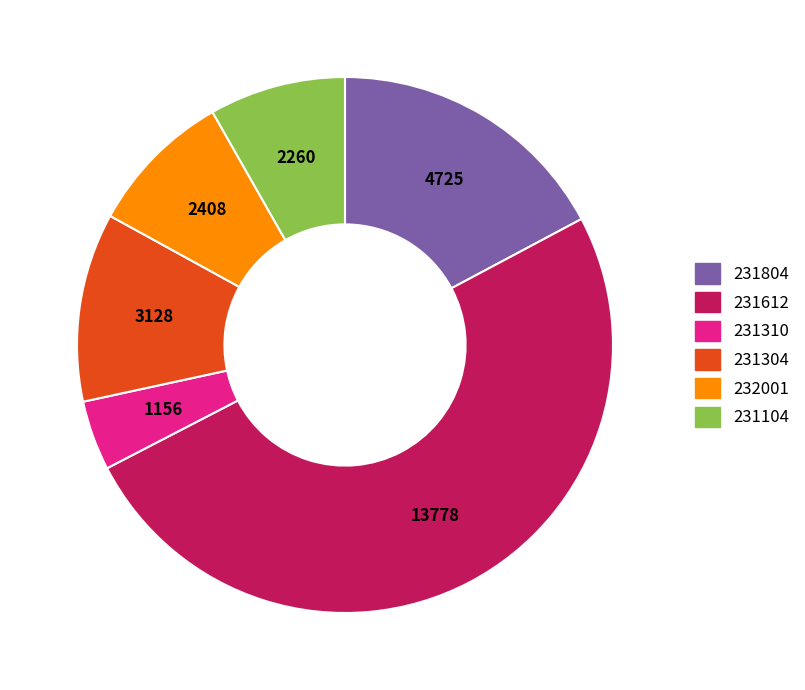

Which category has the smallest portion of the pie?

231310